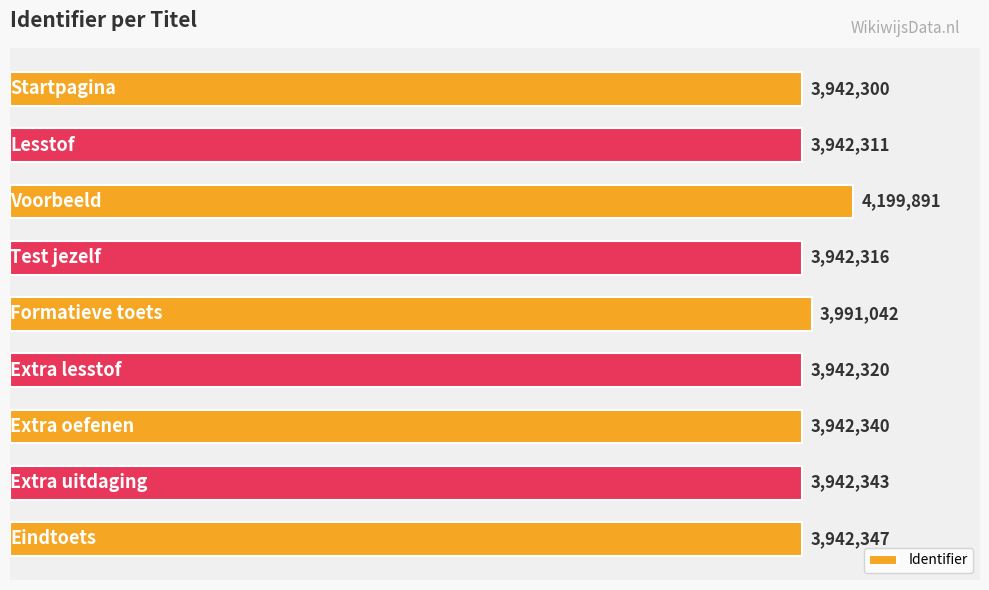

Are the bars horizontal?

Yes